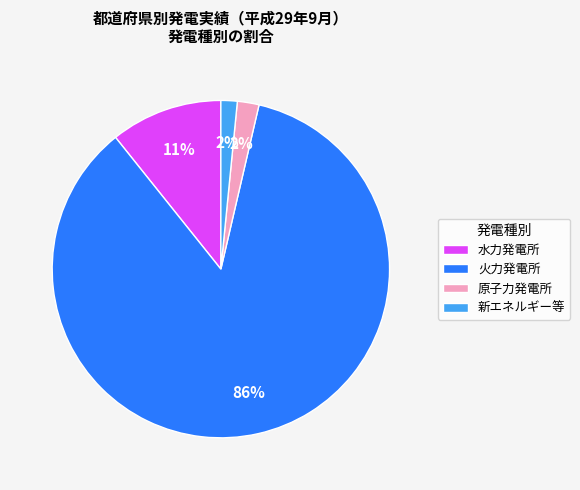

Between 水力発電所 and 原子力発電所, which is larger?

水力発電所